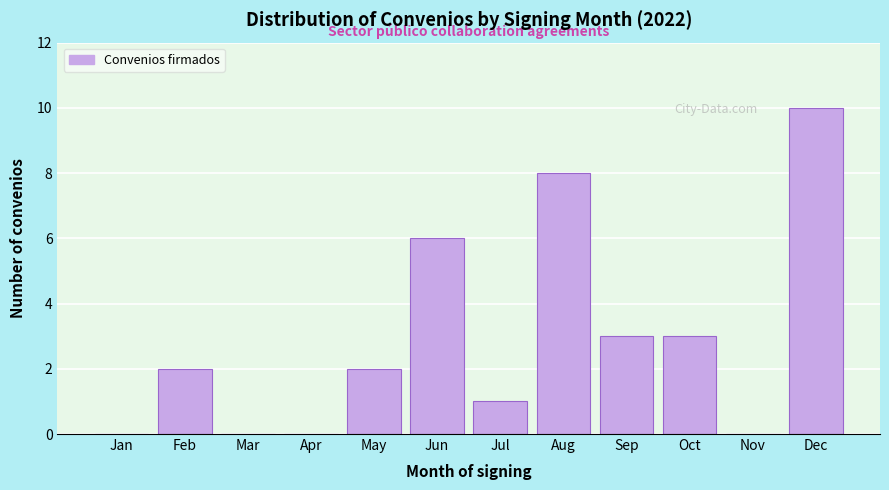

Reading left to right, list all the values displayed in this chart.

Jan=0	Feb=2	Mar=0	Apr=0	May=2	Jun=6	Jul=1	Aug=8	Sep=3	Oct=3	Nov=0	Dec=10